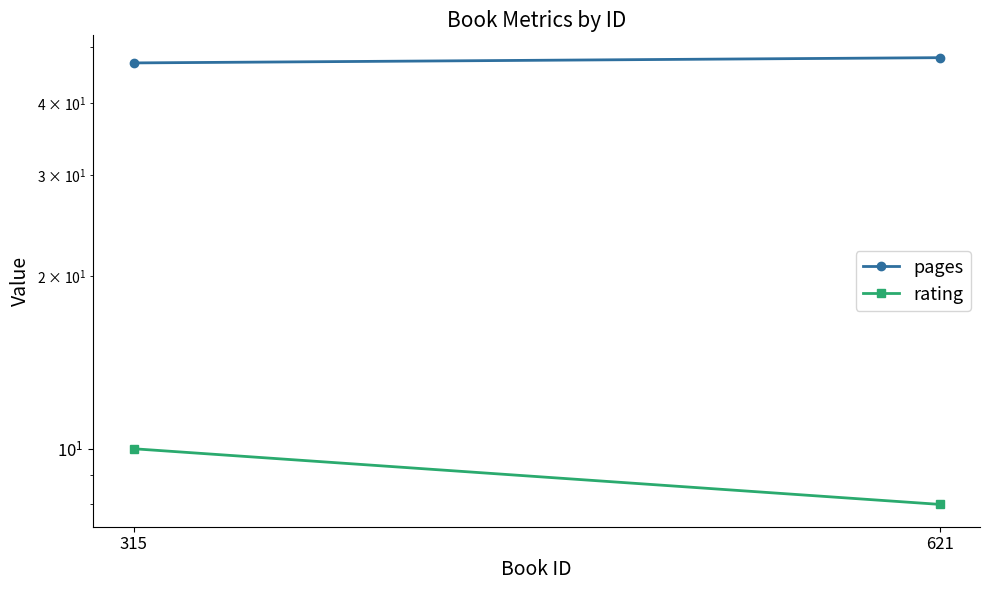

At which category is the sum across all series the highest?

315